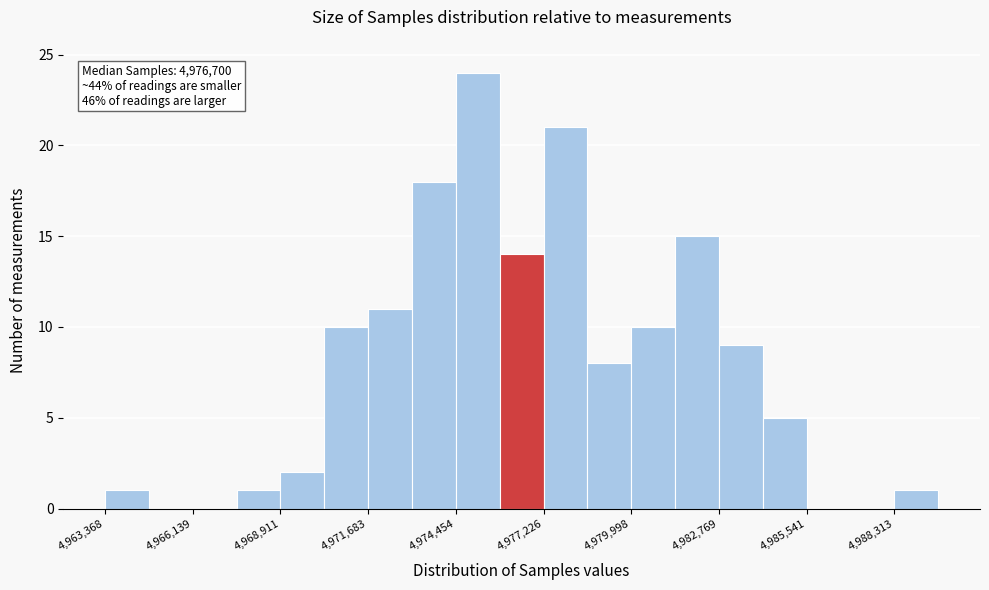

Around what value on the x-axis is the tallest bar? Give the approximate position of its centre, as read against the axis.

4975000